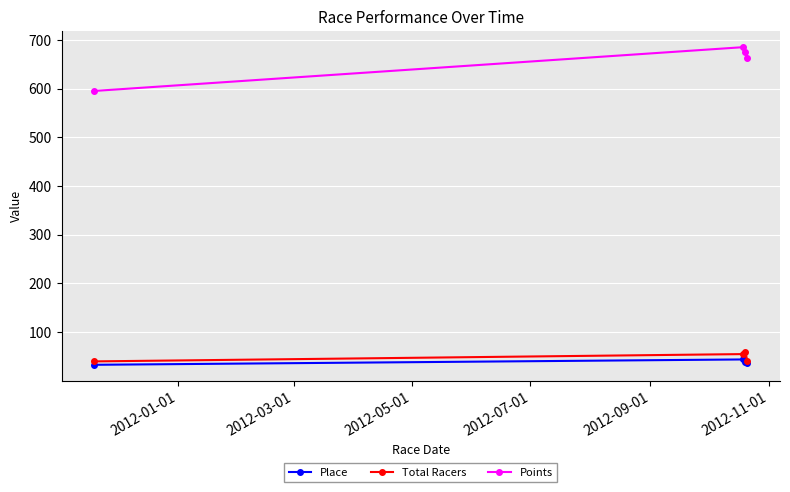

True or false: Place and Points cross at least once.

False